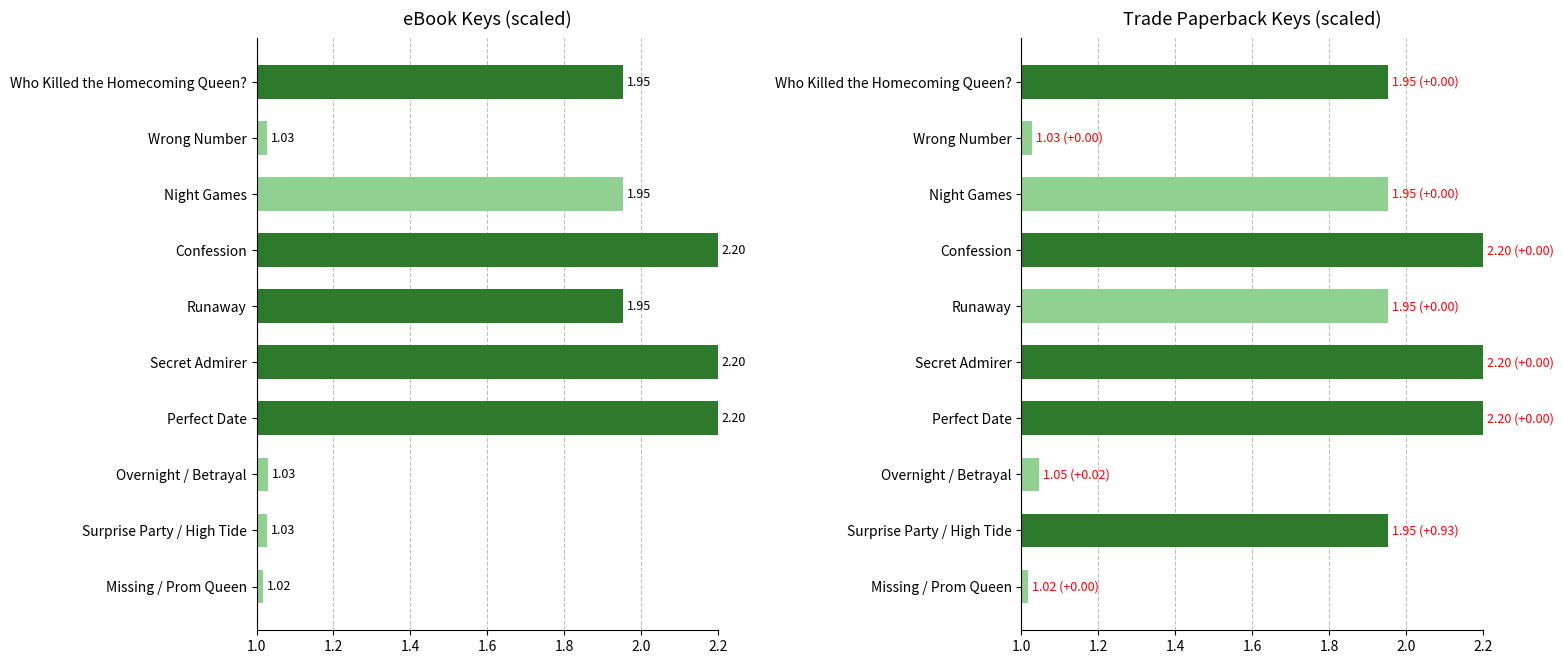

Which series has the largest total across all categories?

Trade Paperback